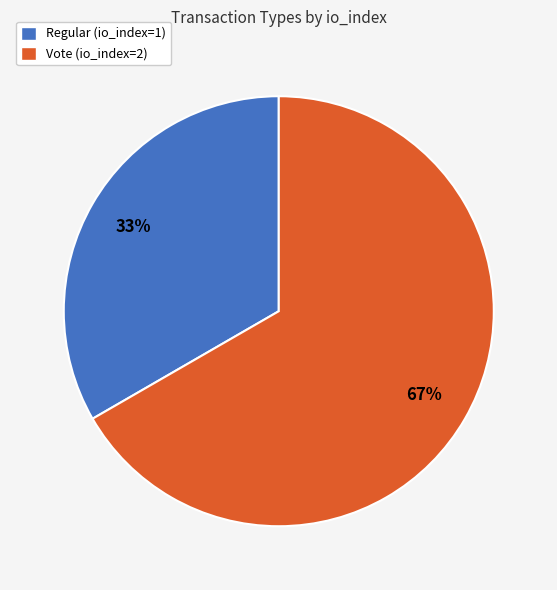

Rank the categories by value from lowest to highest.

Regular (io_index=1), Vote (io_index=2)